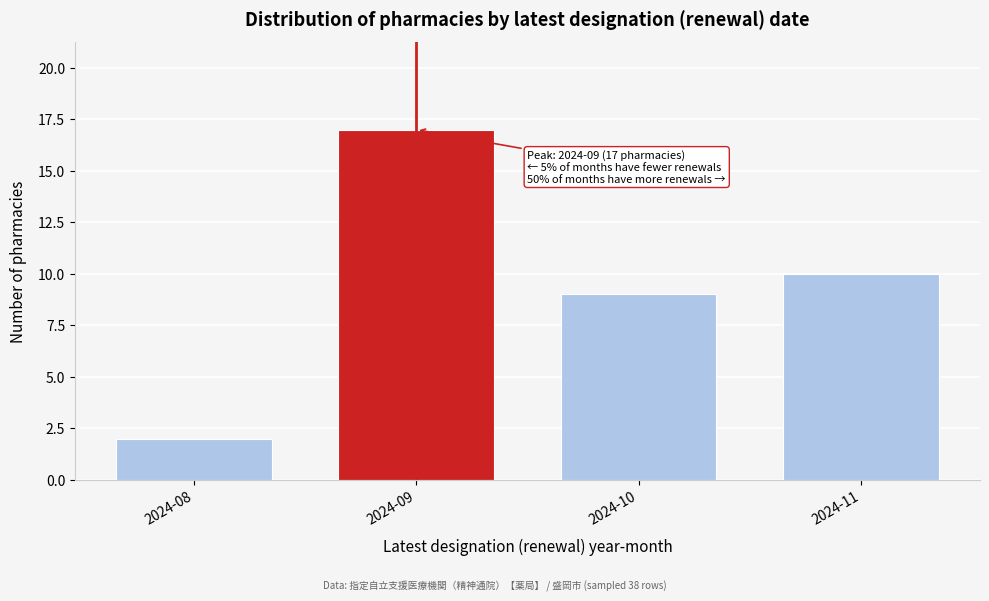

Reading left to right, extract all data points from this chart.

2	17	9	10